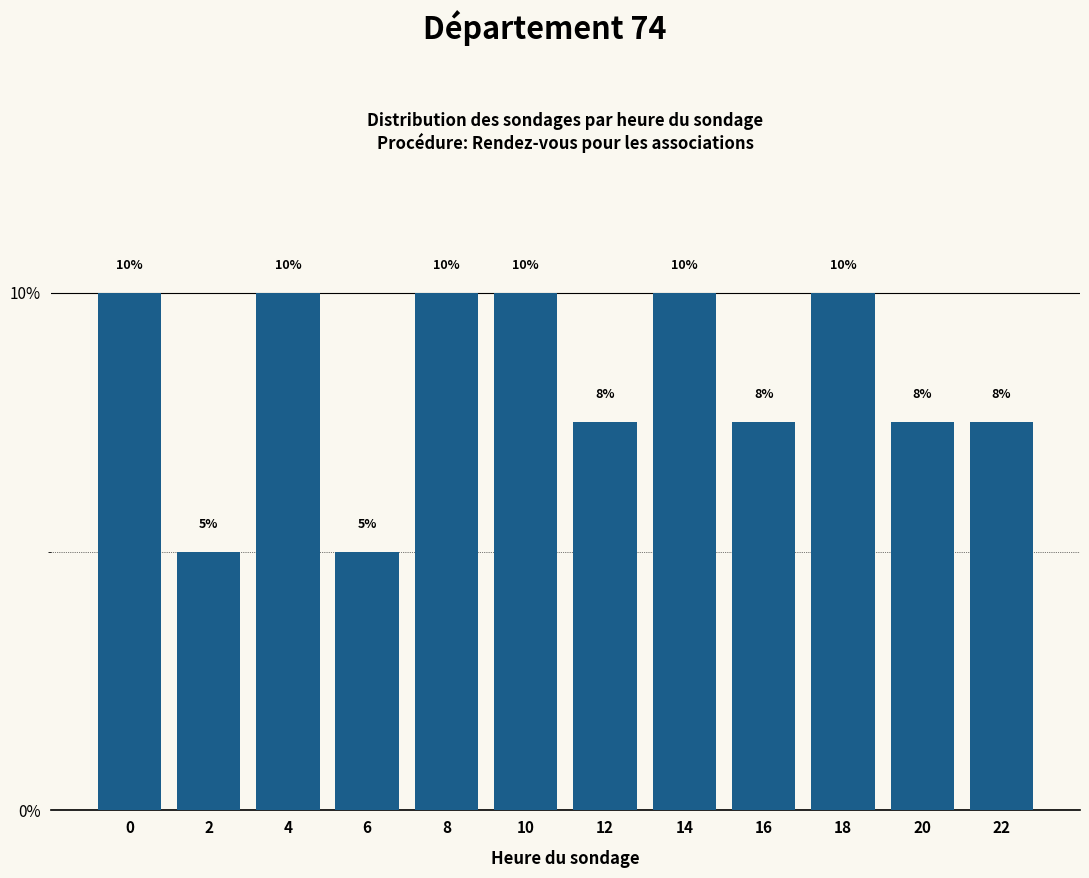

What is the sum of the values at 14 and 6?

15.0